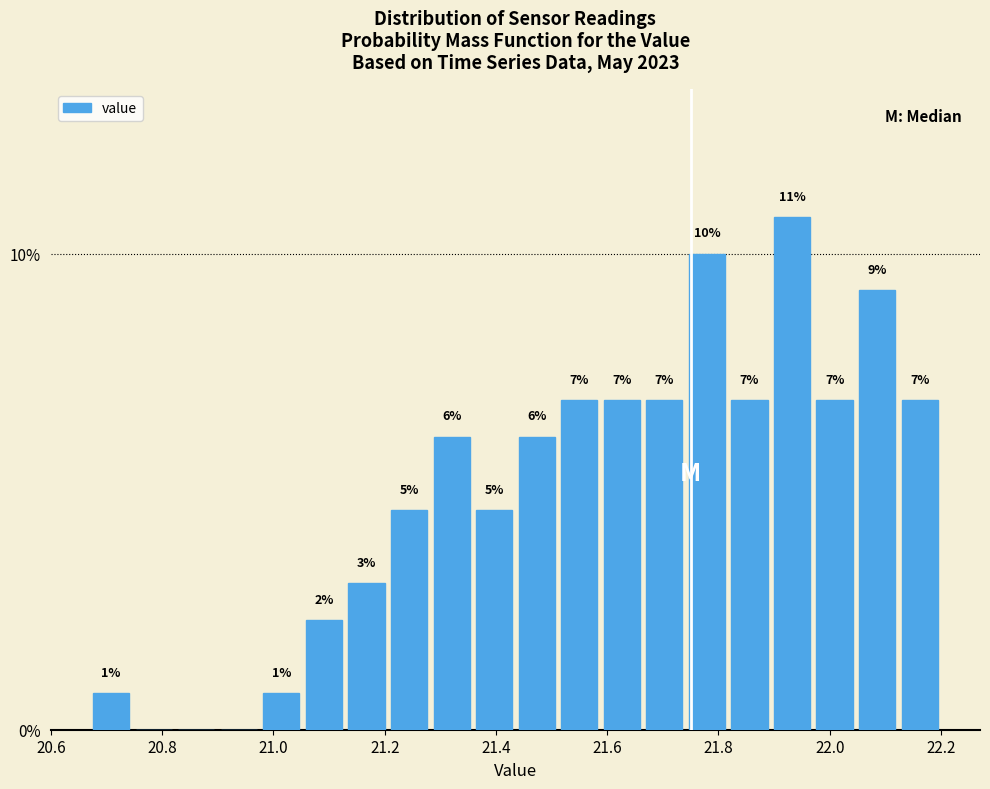

Around what value on the x-axis is the tallest bar? Give the approximate position of its centre, as read against the axis.

21.94